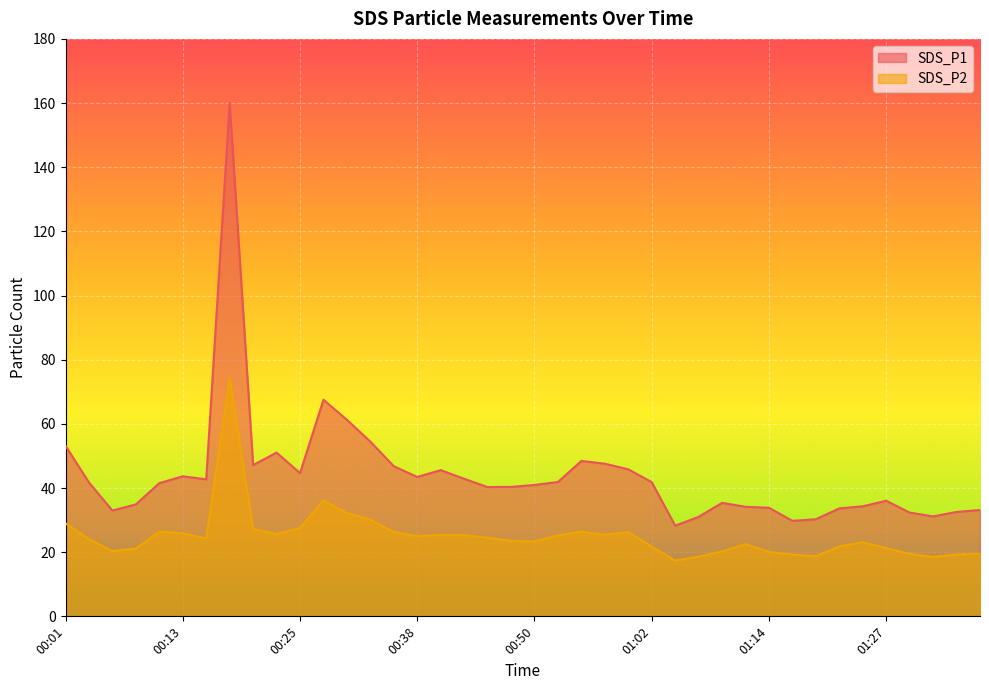

How many series are shown in this chart?

2